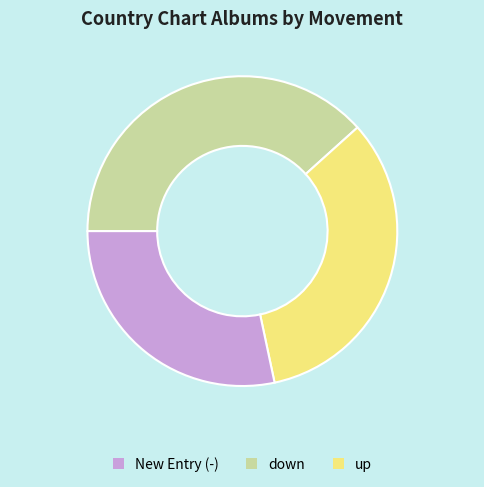

Does any single category account for the majority?

No